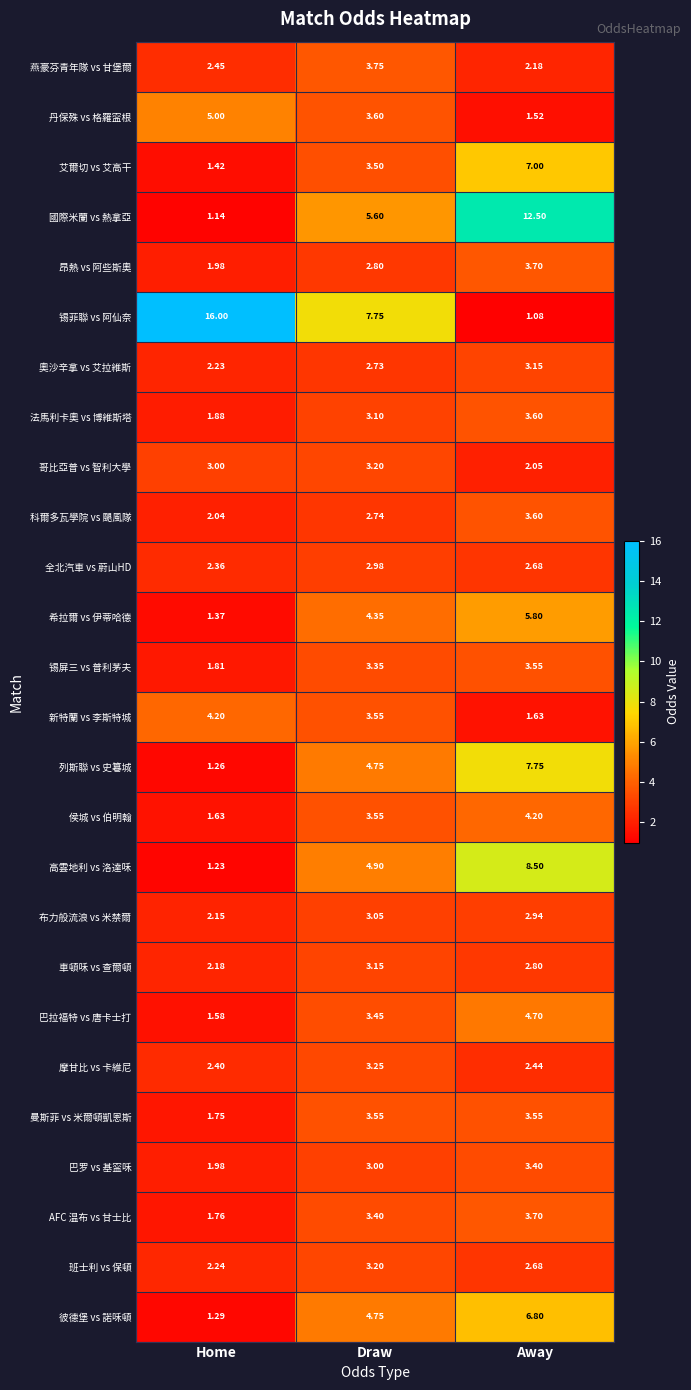

Where does the 曼斯菲 vs 米爾頓凱恩斯 series first go above 3?

Draw